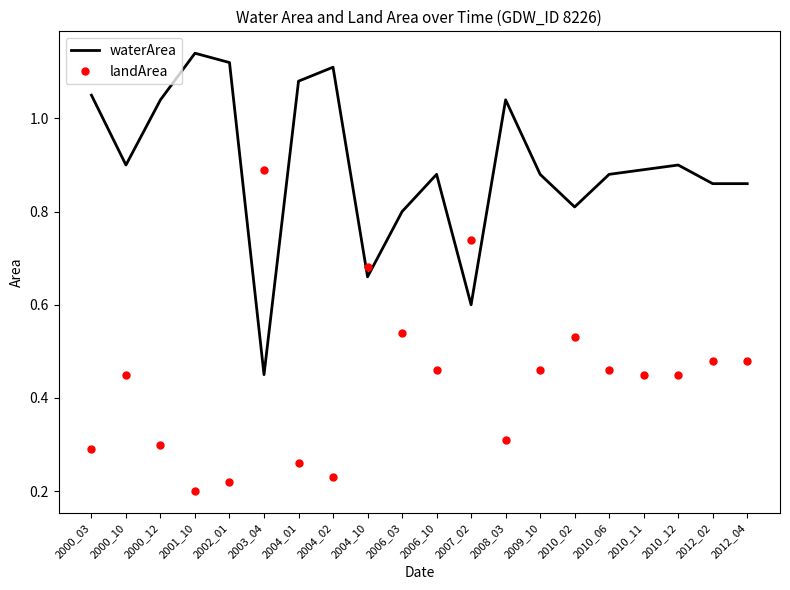

True or false: waterArea and landArea intersect in this chart.

True